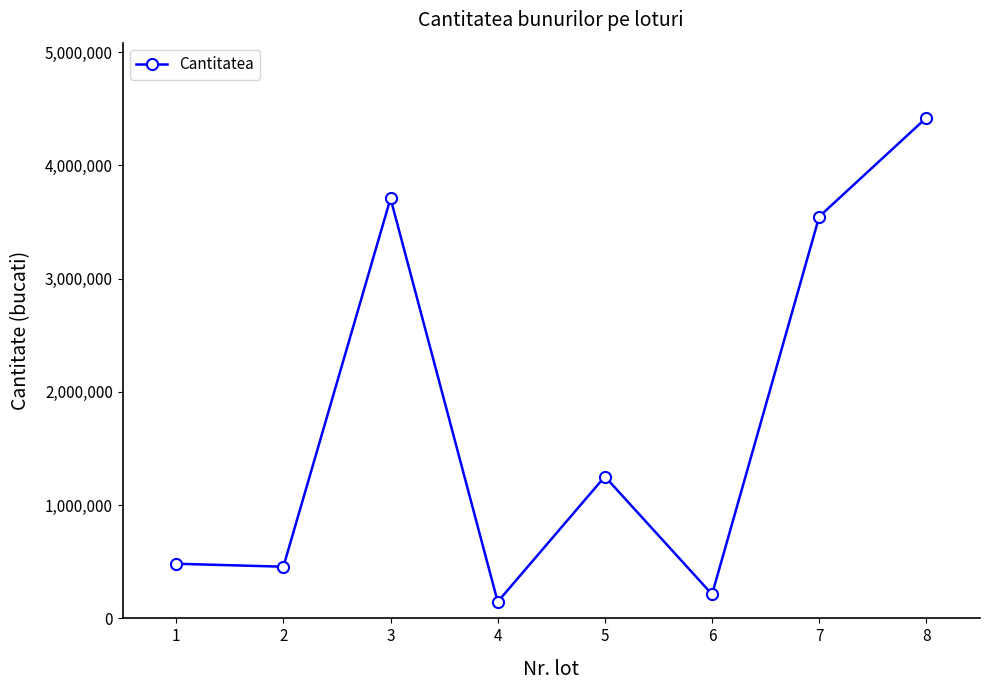

The value at 6 is 212626. True or false?

True